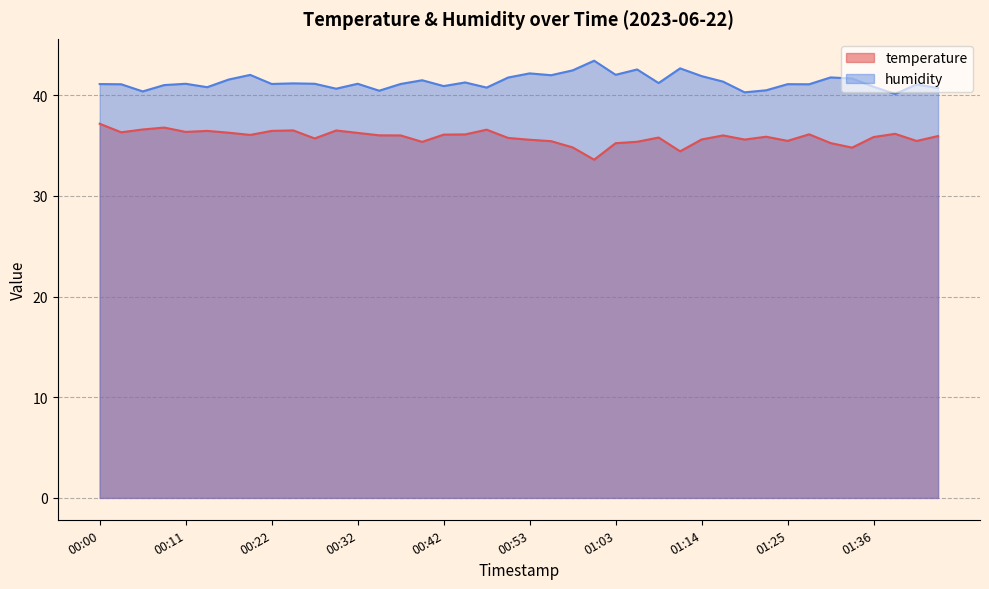

What is the lowest value of the temperature series?

33.6